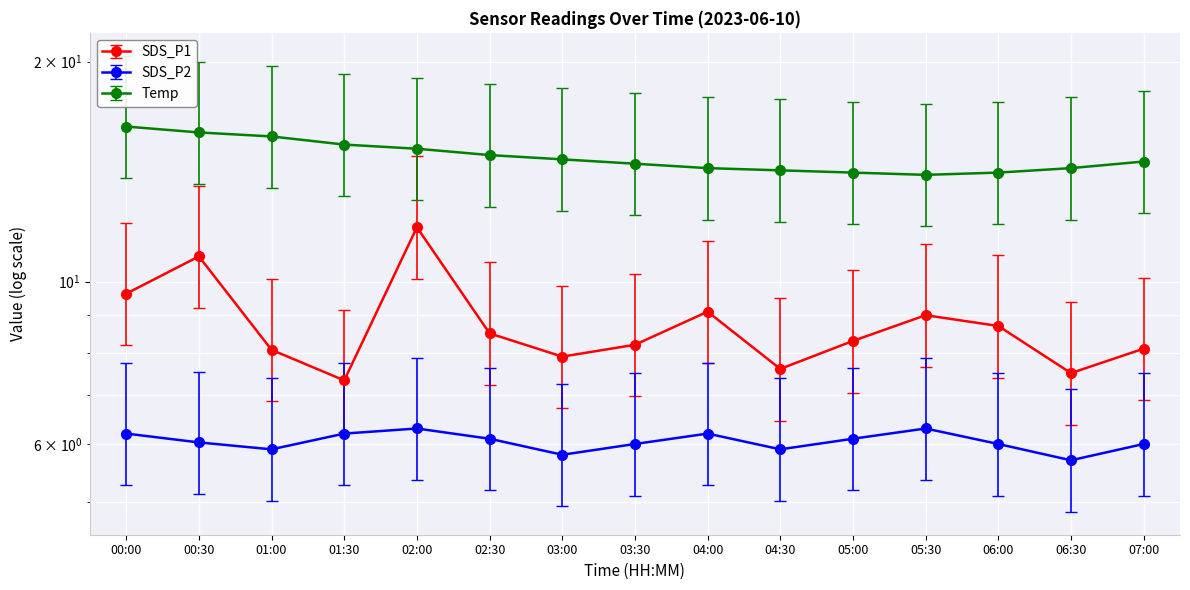

What is the value of the Temp point at the 6th from the left?

12.7